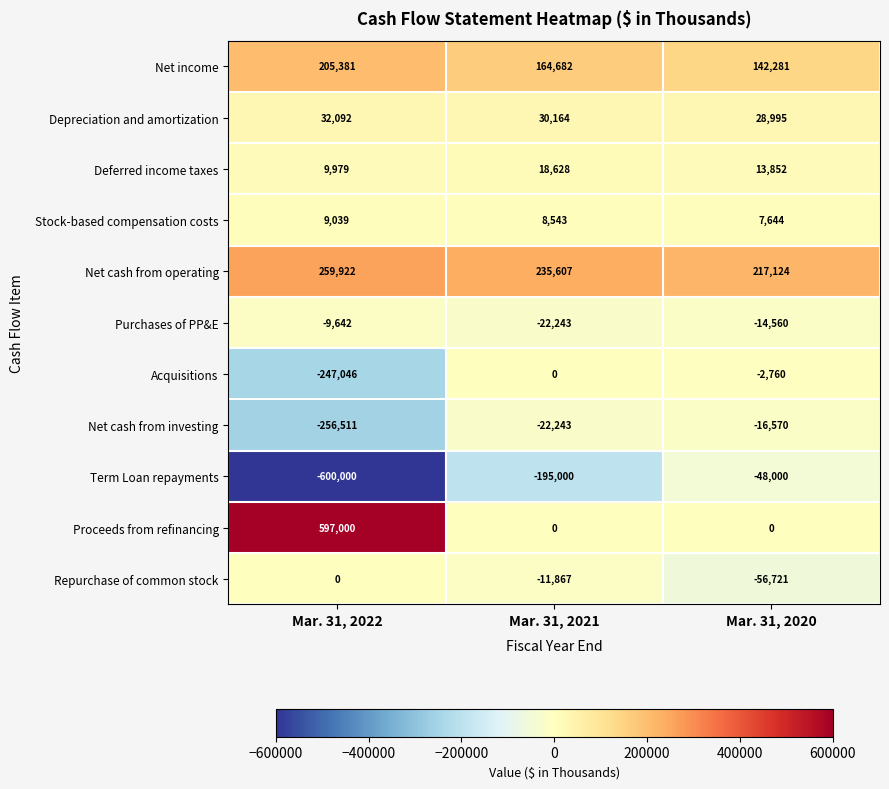

What value does the Repurchase of common stock series have at Mar. 31, 2021, to the nearest 100?

-11900